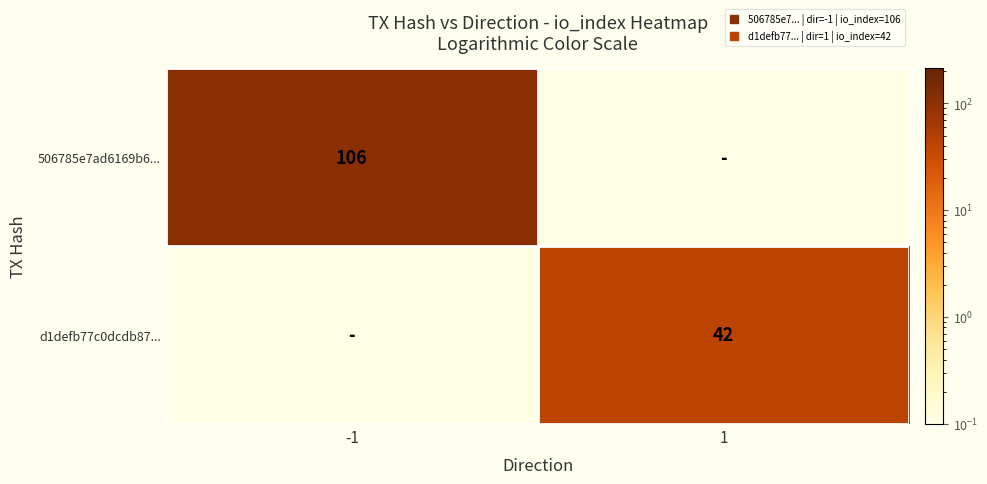

Rank the series by their average value, from highest to lowest.

506785e7ad6169b6..., d1defb77c0dcdb87...